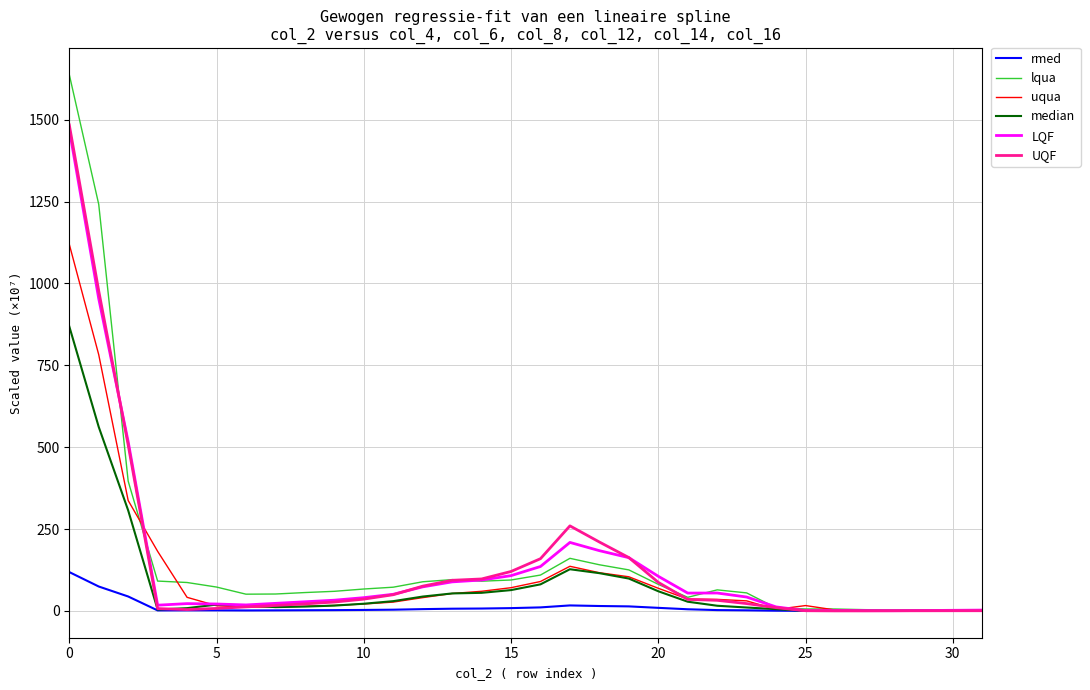

Which series has the largest range (max minus min)?

lqua